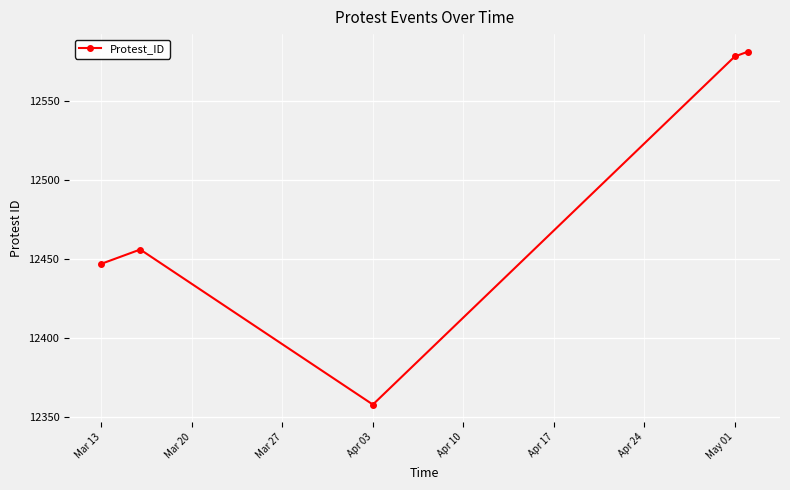

What is the average value?

12484